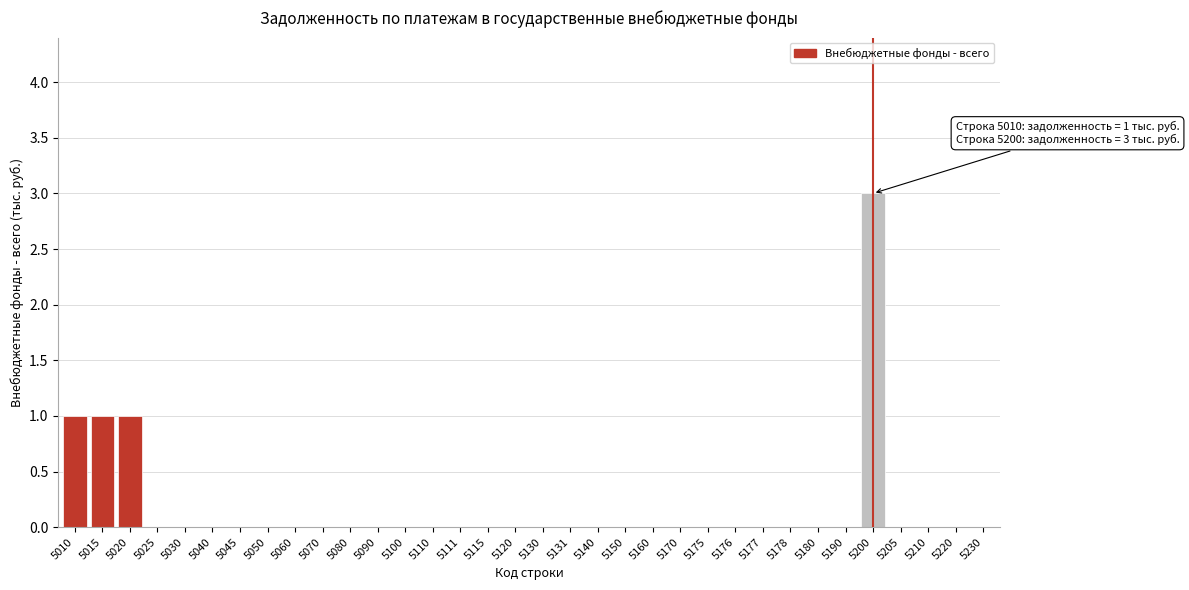

The chart shows a value of 3 at 5200. True or false?

True